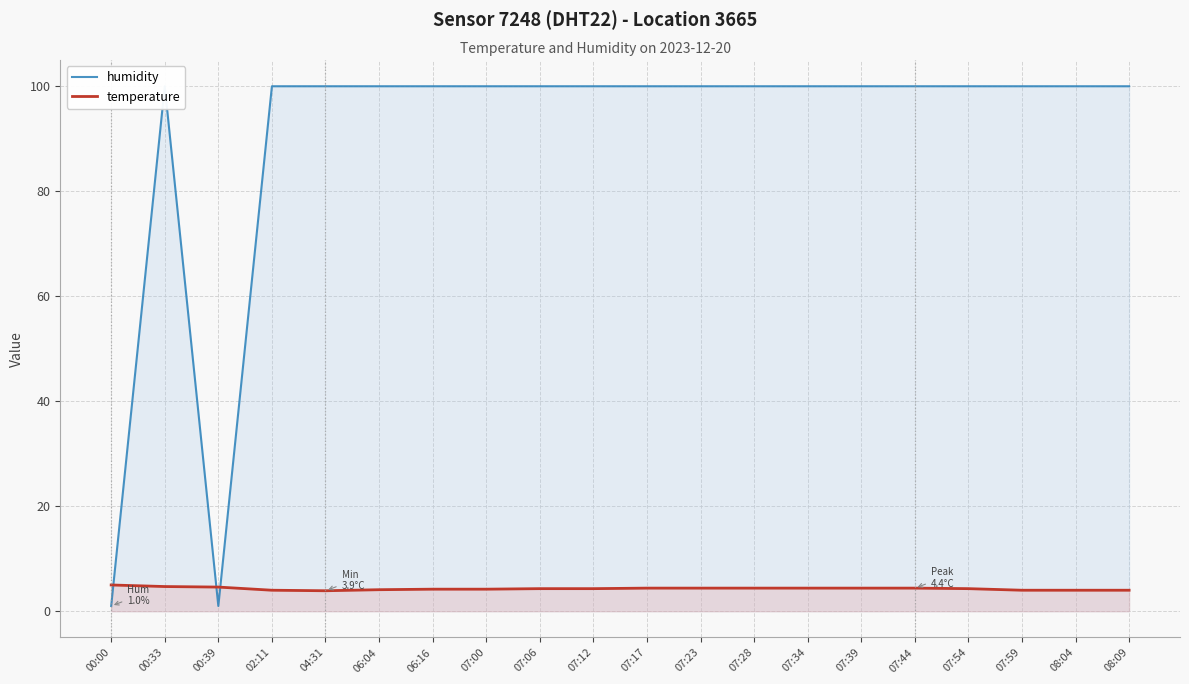

What is the value of the humidity point at the 2nd from the left?

99.9